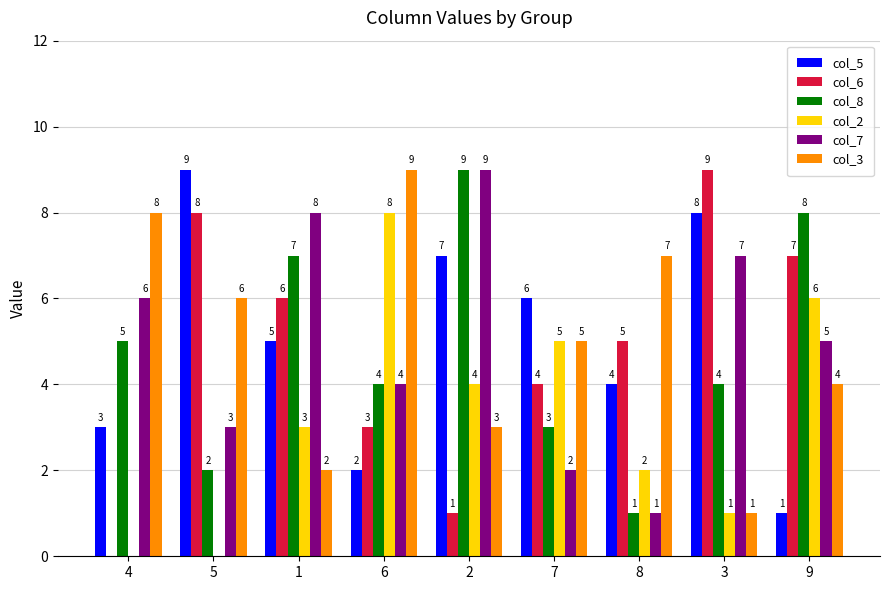

Which series changed the most between 3 and 9?

col_5